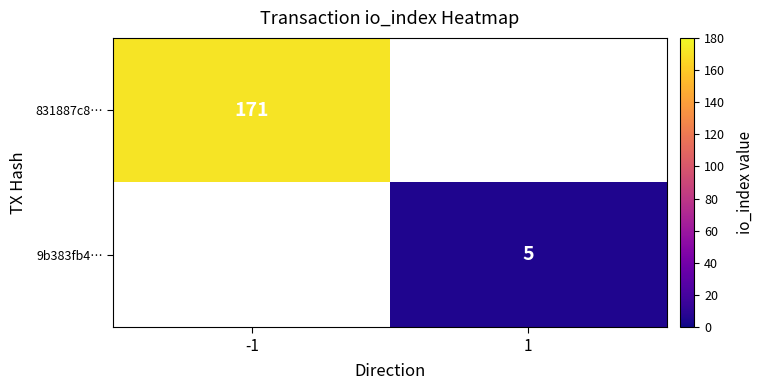

The value of 9b383fb4… at 1 is 2. True or false?

False